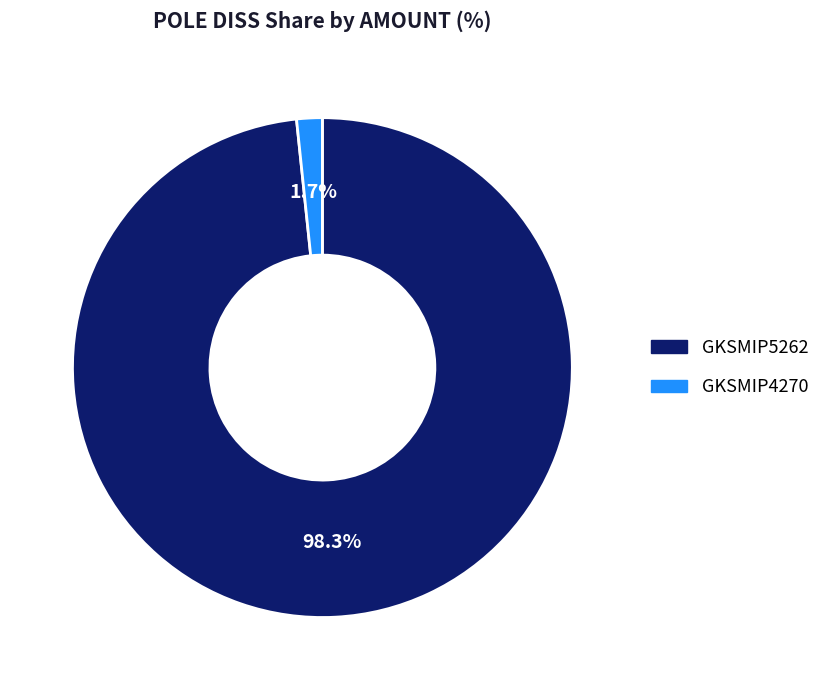

Does any single category account for the majority?

Yes